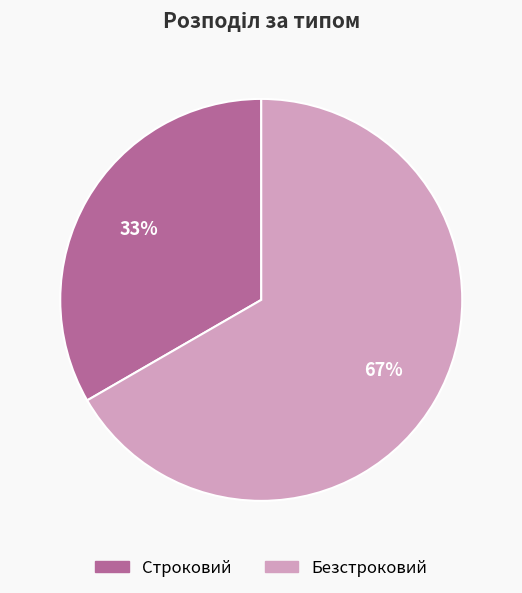

How many segments does this pie chart have?

2